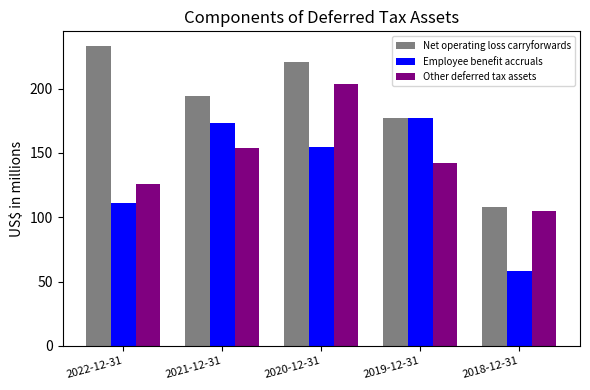

Which category has the highest value in the Other deferred tax assets series?

2020-12-31